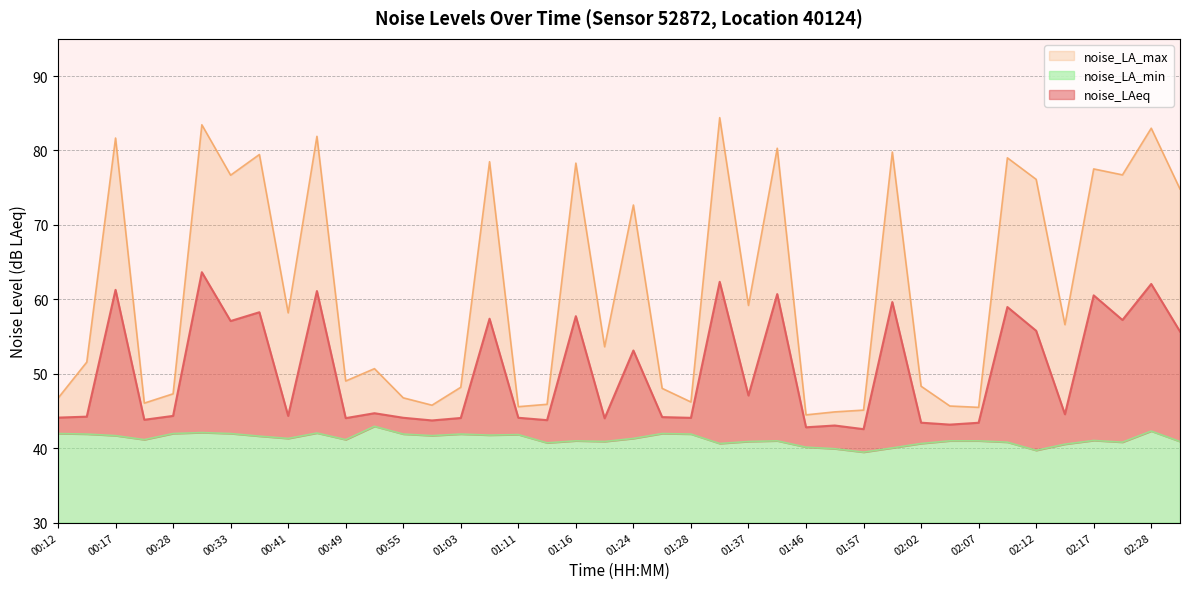

What is the maximum value for noise_LA_max?

84.4